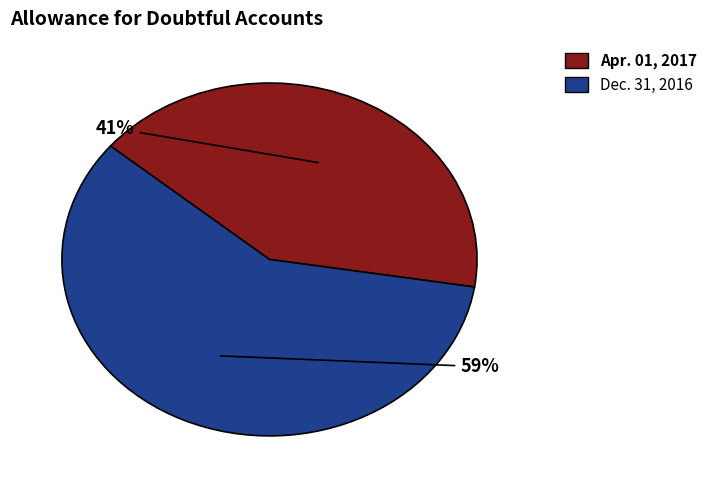

Is it true that Apr. 01, 2017 is 35% of the pie?

False